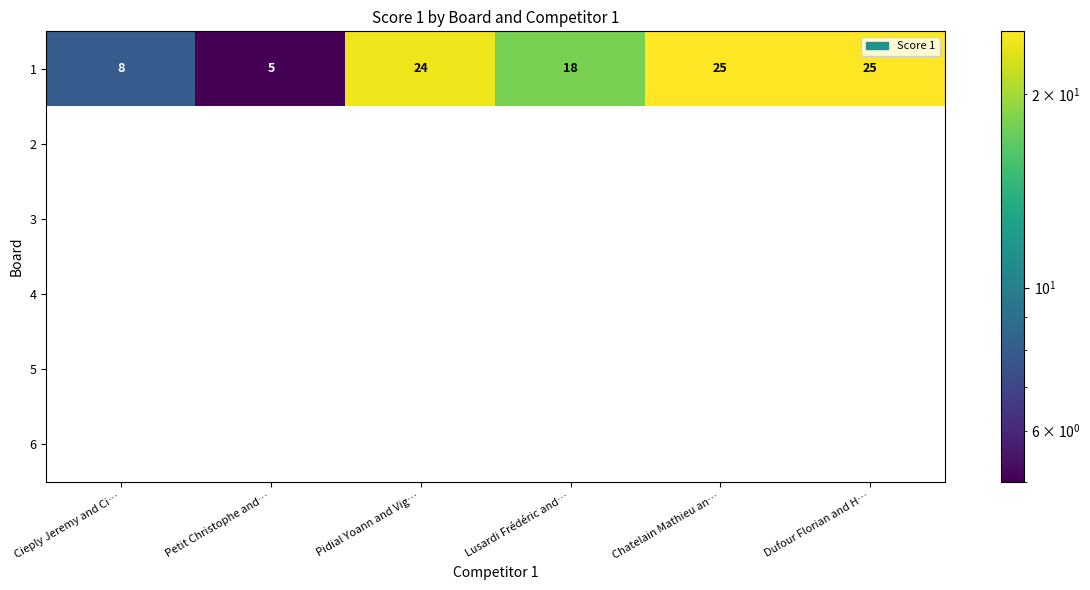

What is the spread (max minus min) of values at Cieply Jeremy and Ci…?

8